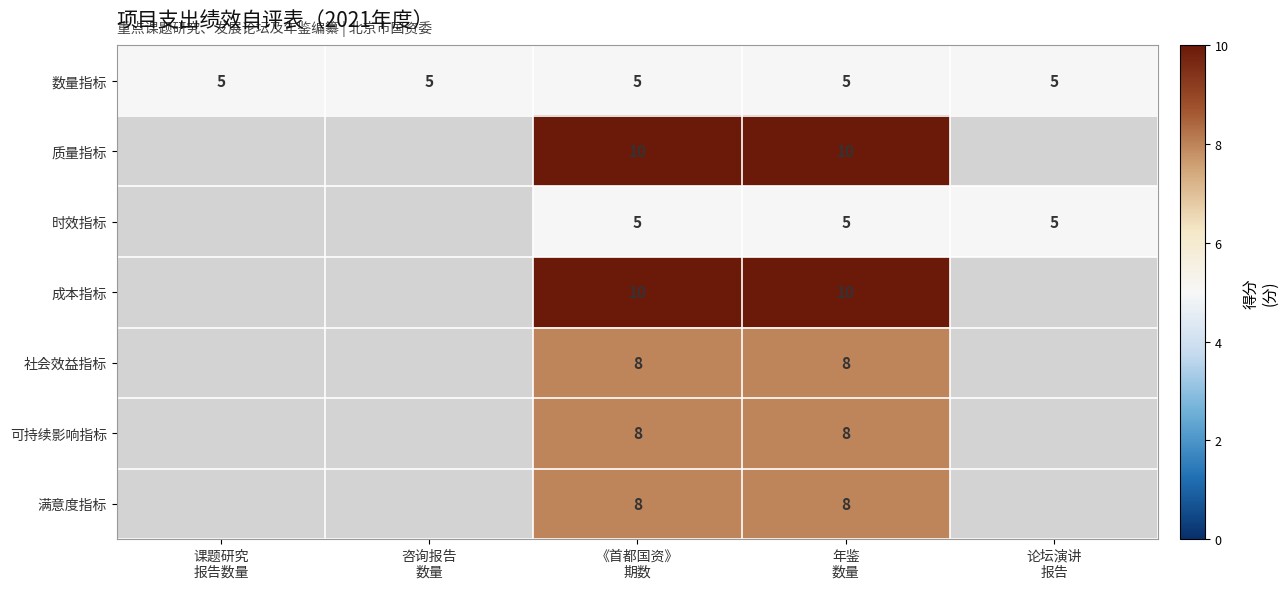

How many positive values does the 满意度指标 series have?

2